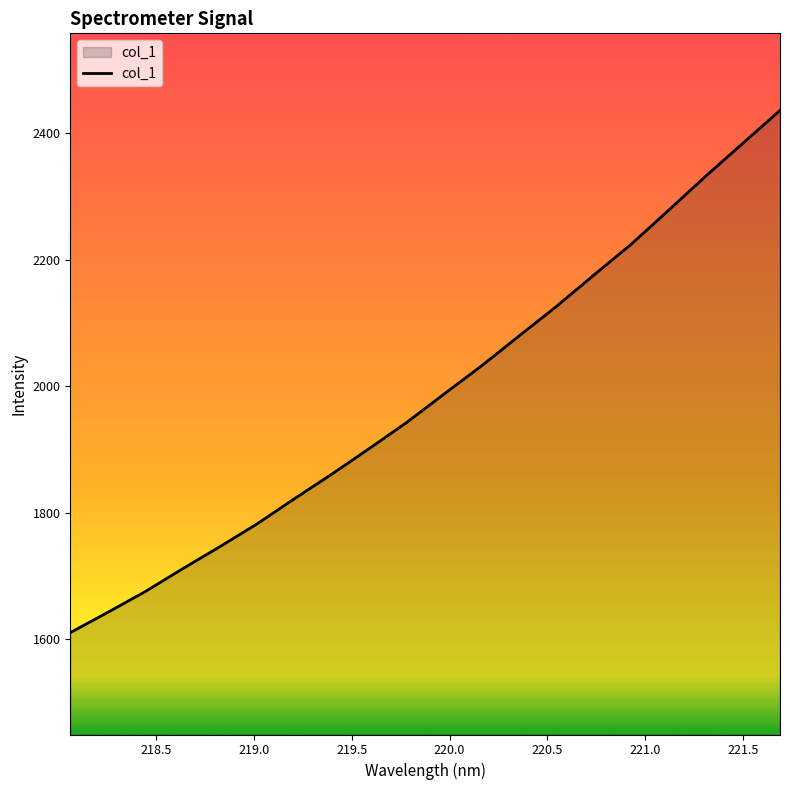

What is the difference between the maximum and minimum values?

825.5